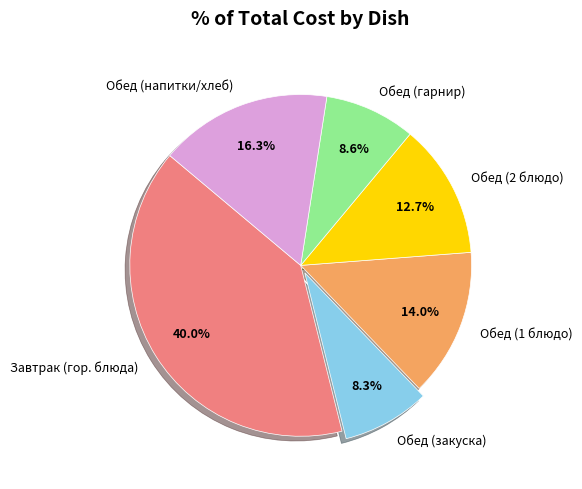

Which has a higher value, Обед (2 блюдо) or Обед (1 блюдо)?

Обед (1 блюдо)